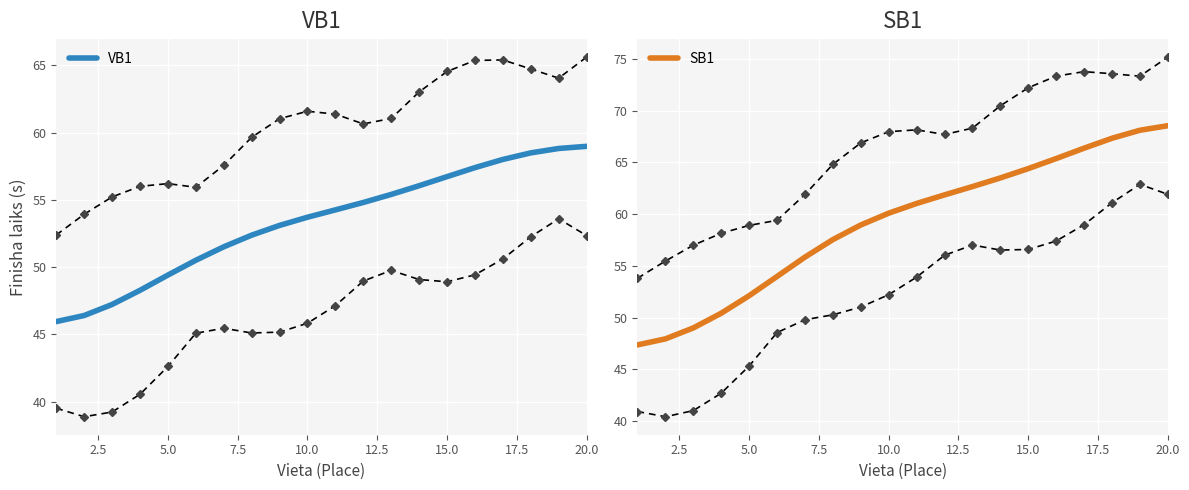

What are all the series names shown in the legend?

VB1, SB1